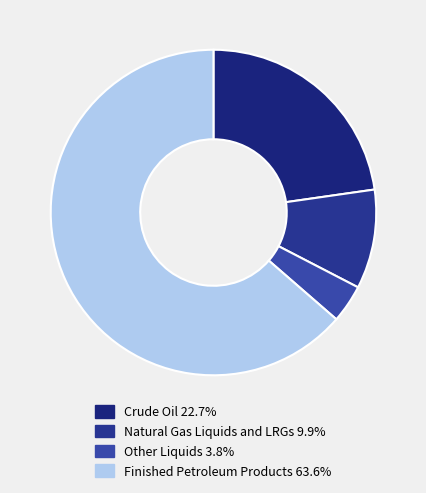

How many slices are in this pie chart?

4